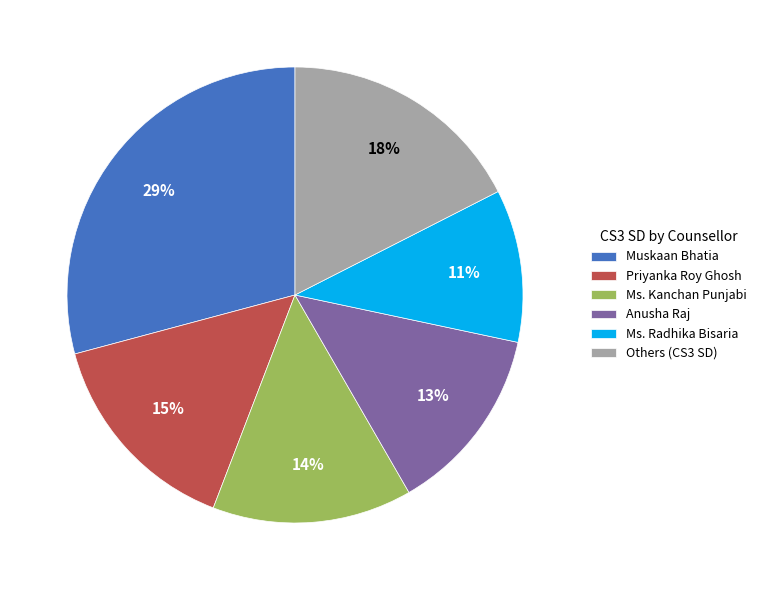

Which category has the smallest portion of the pie?

Ms. Radhika Bisaria